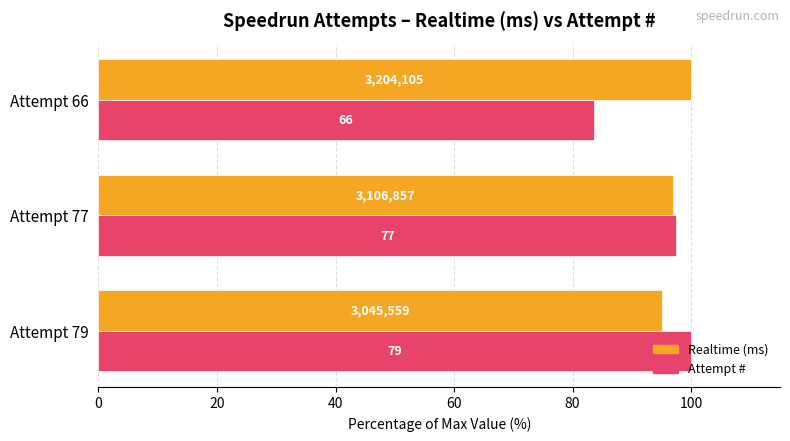

What are all the series names shown in the legend?

Realtime (ms), Attempt #